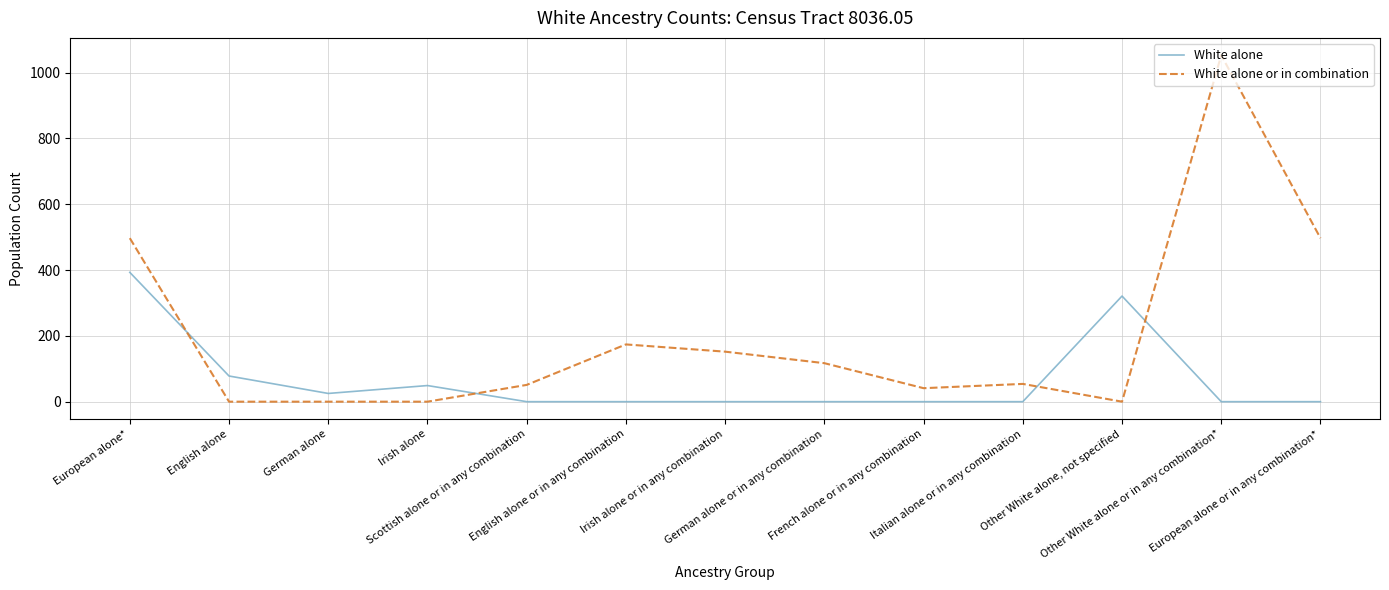

What is the greatest value displayed?

1053